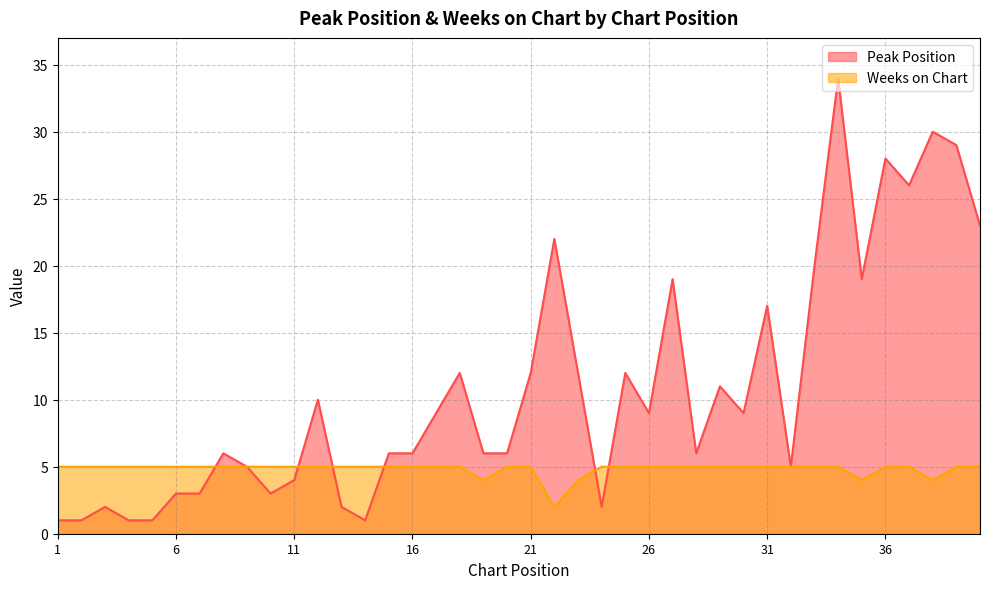

Where is the first local minimum for Peak Position?

10